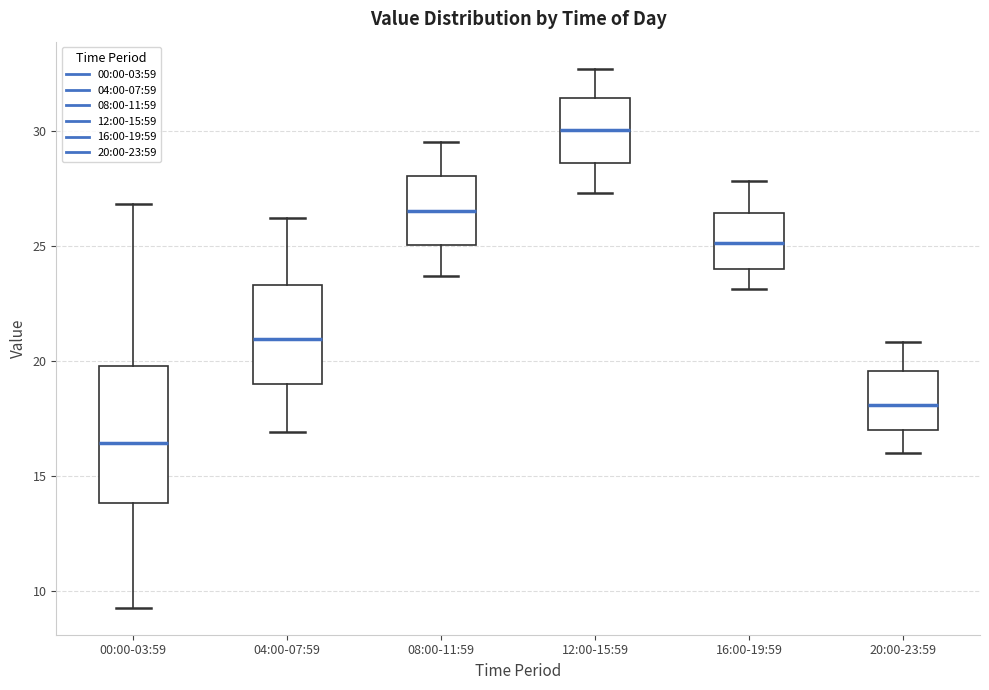

Where does the upper whisker of the box for 16:00-19:59 end on the y-axis? The values are not printed on the chart, so give them approximately, as read against the axis.

28.0